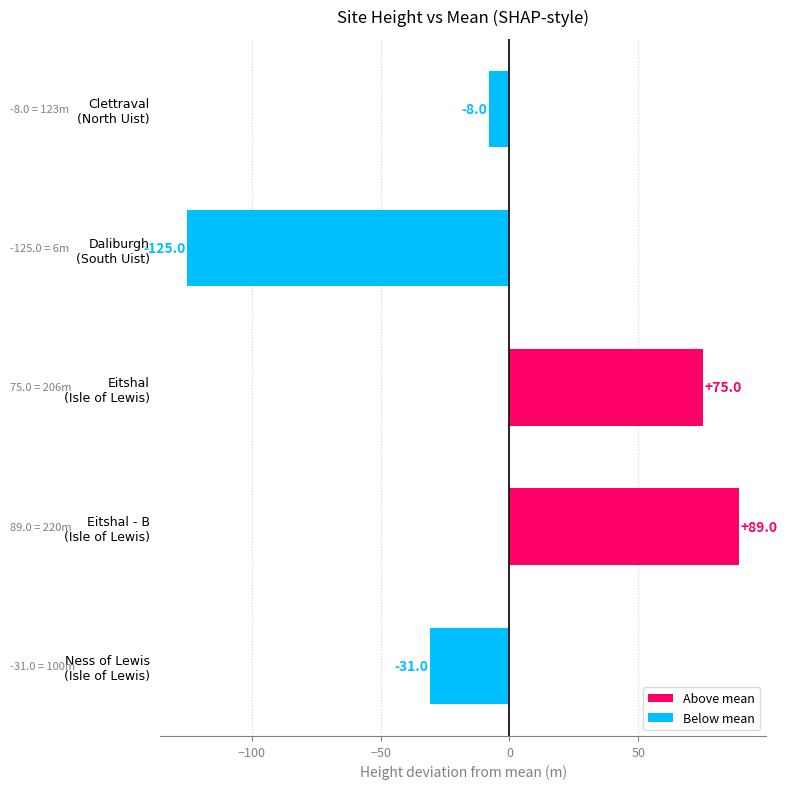

Reading top to bottom, extract all data points from this chart.

-8	-125	75	89	-31